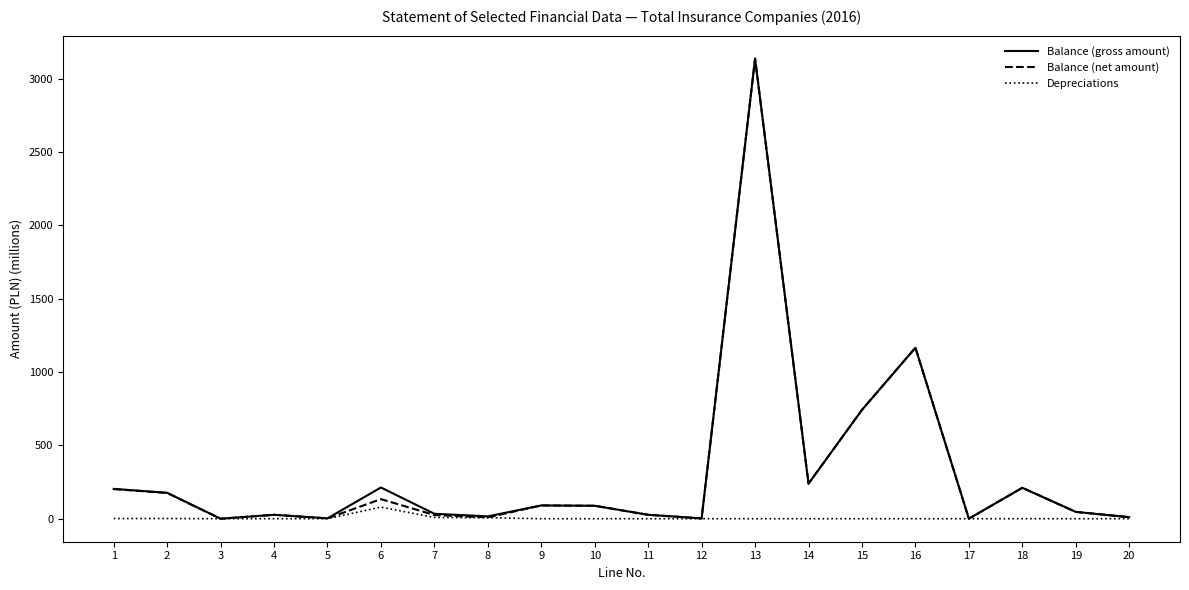

Between 6 and 15, which series saw the biggest shift?

Balance (net amount)